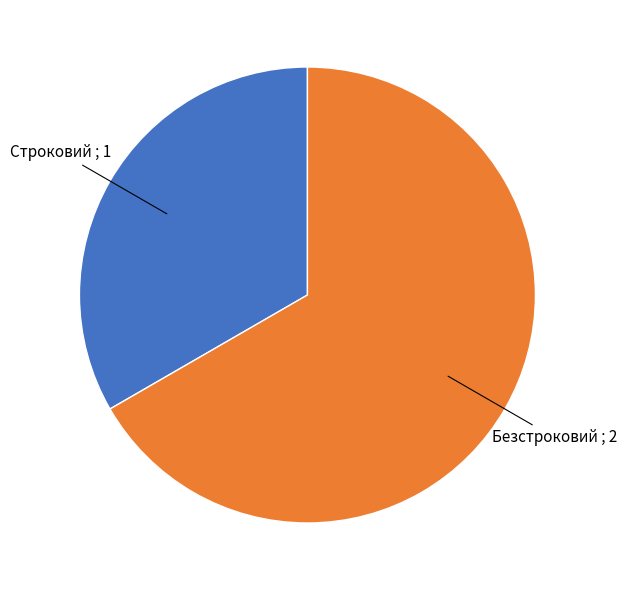

How many slices are in this pie chart?

2